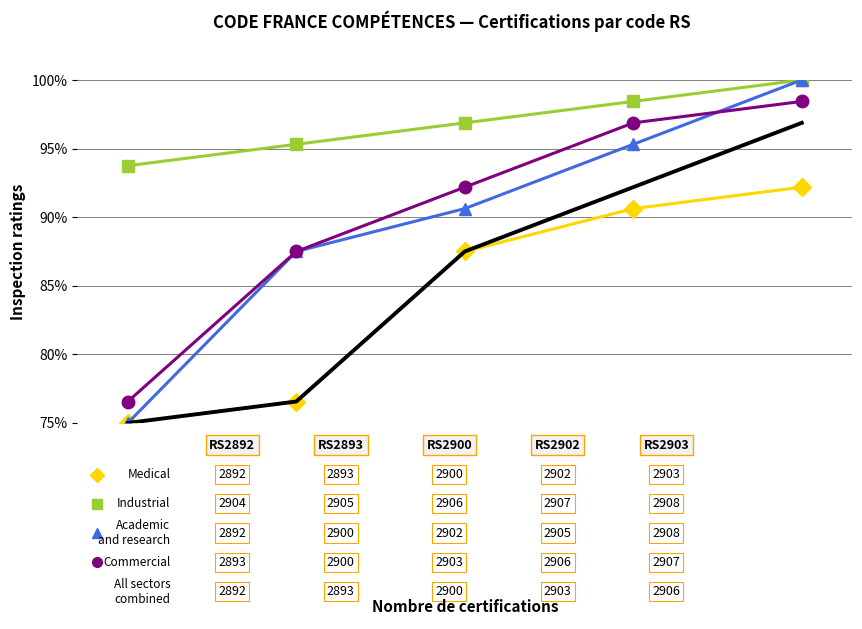

What is the maximum value shown in the chart?

100.0